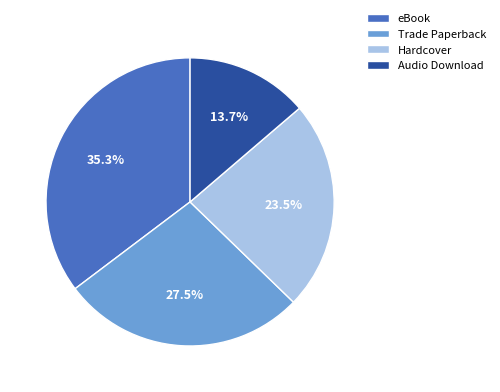

Does any single category account for the majority?

No